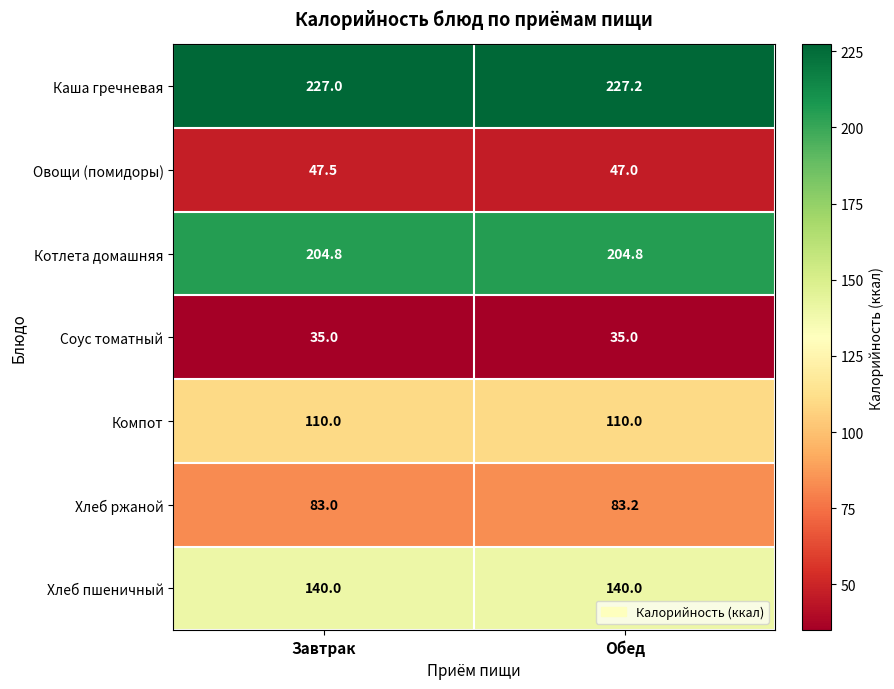

Which series has the widest spread of values?

Овощи (помидоры)